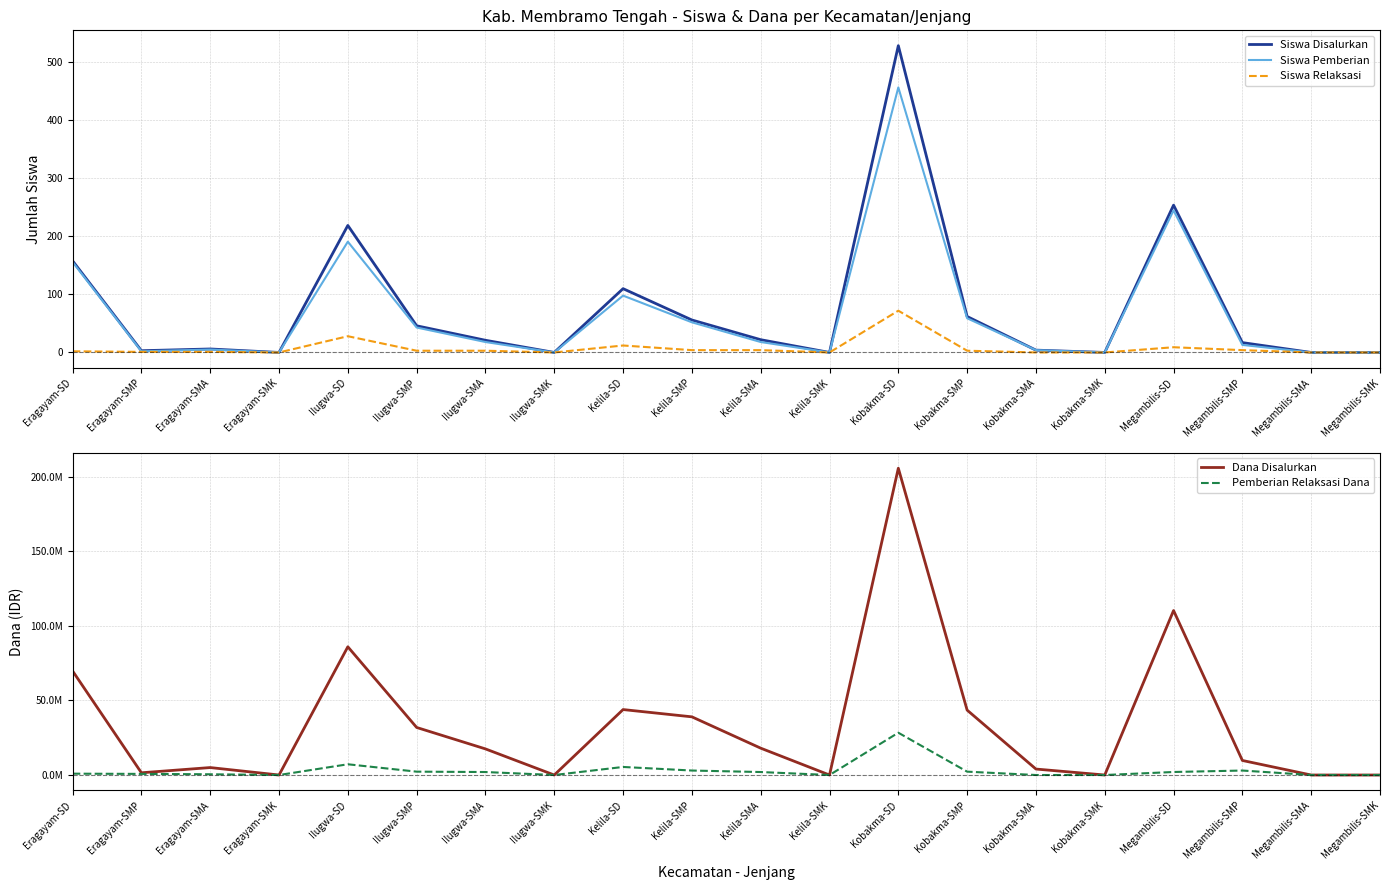

What are all the series names shown in the legend?

Siswa Disalurkan, Siswa Pemberian, Siswa Relaksasi, Dana Disalurkan, Pemberian Relaksasi Dana